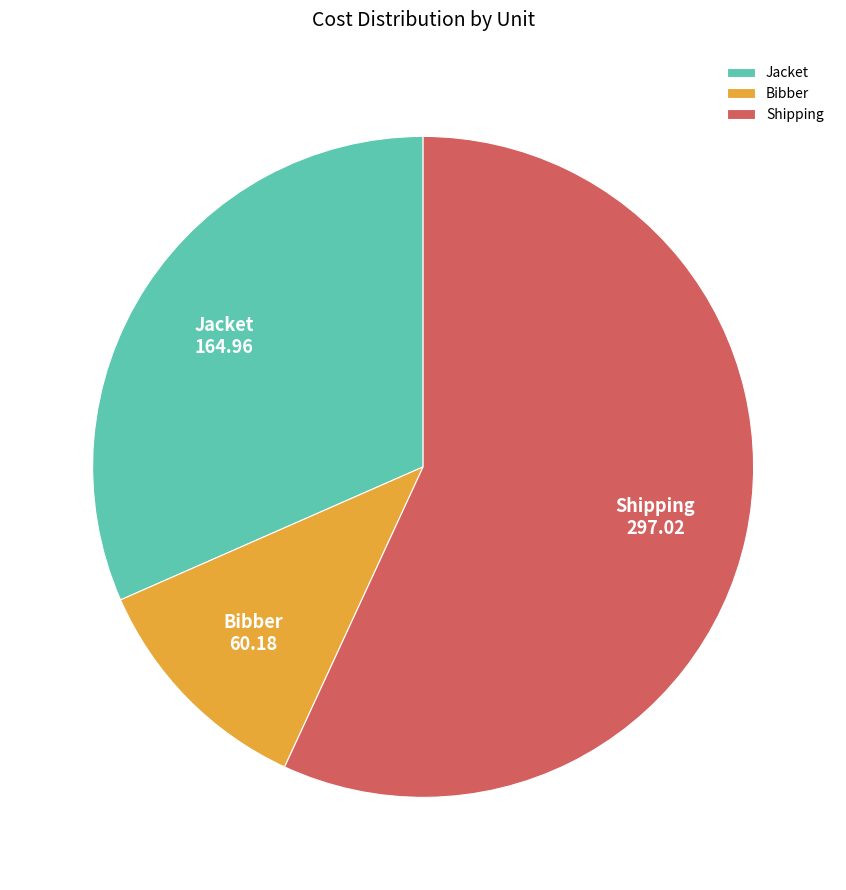

Which category has the biggest portion of the pie?

Shipping